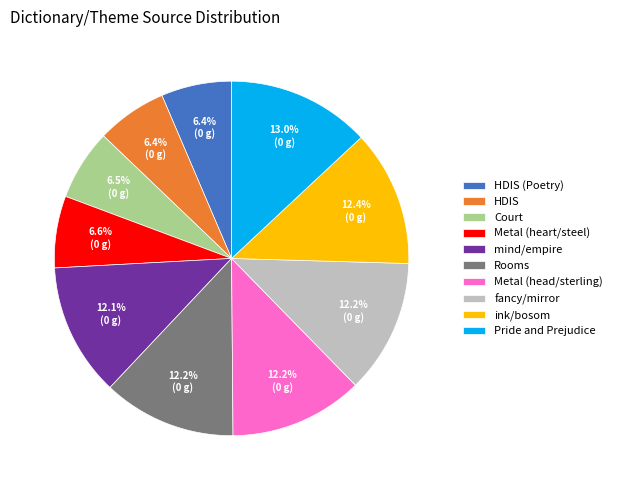

Is the sum of HDIS and fancy/mirror greater than half?

No